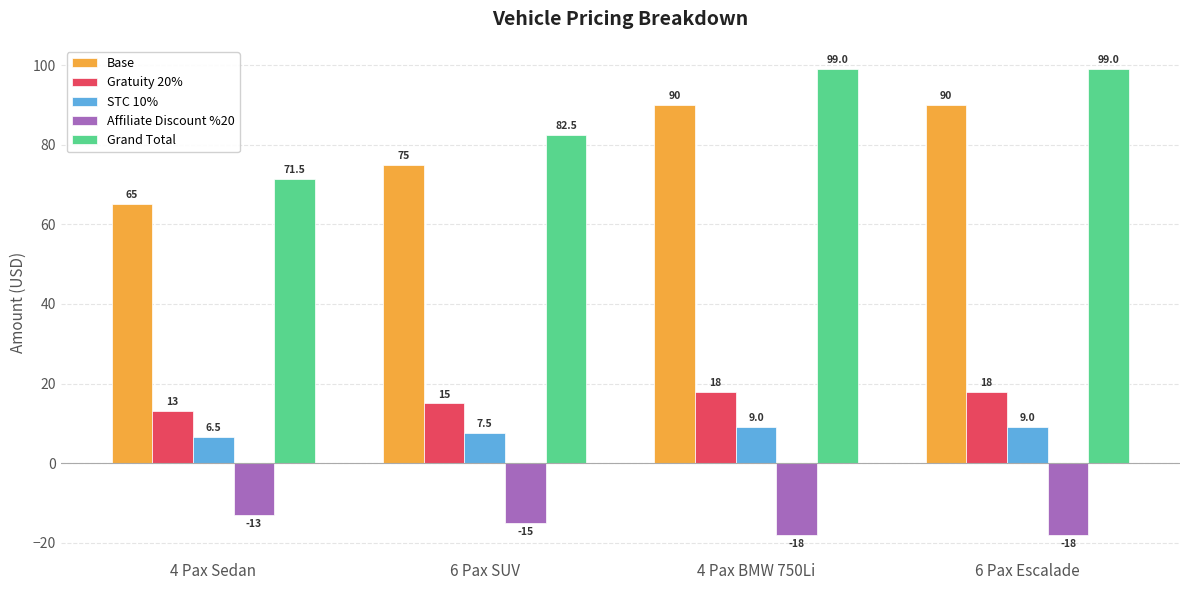

What is the approximate value of Gratuity 20% at 6 Pax Escalade?

18.0